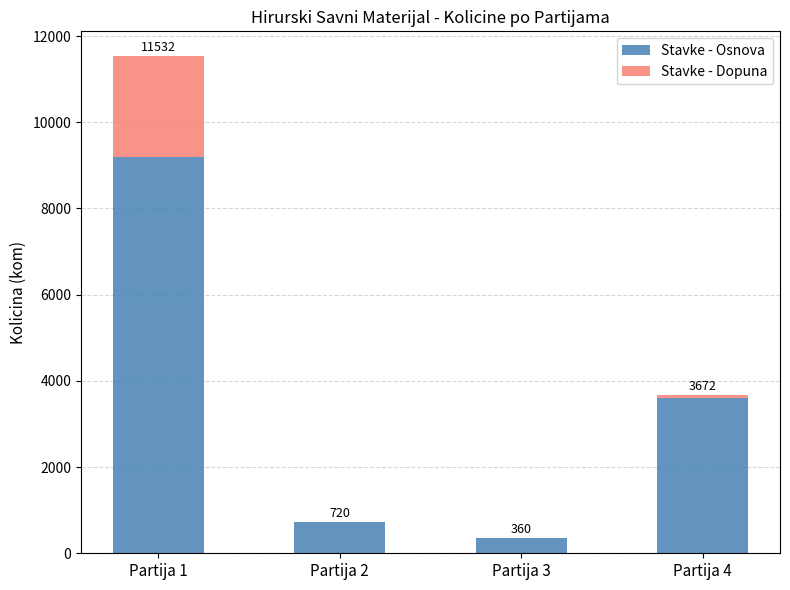

Is it true that Stavke - Osnova equals 720 at Partija 2?

True